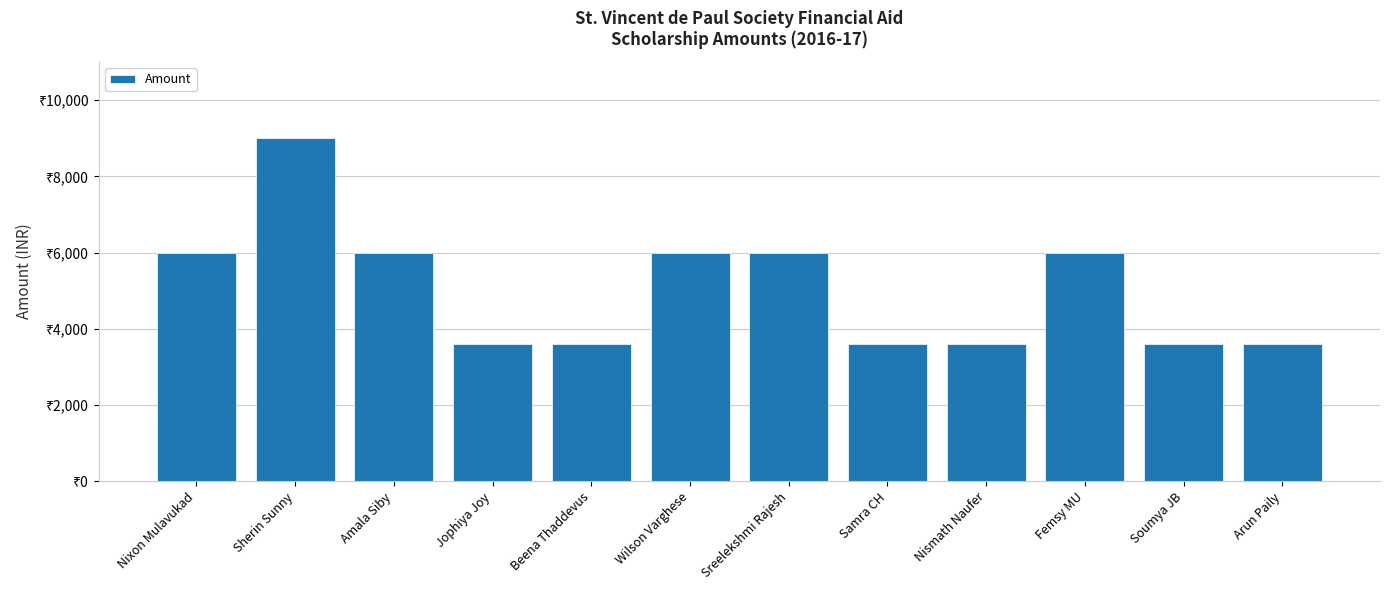

The chart shows a value of 3600 at Soumya JB. True or false?

True